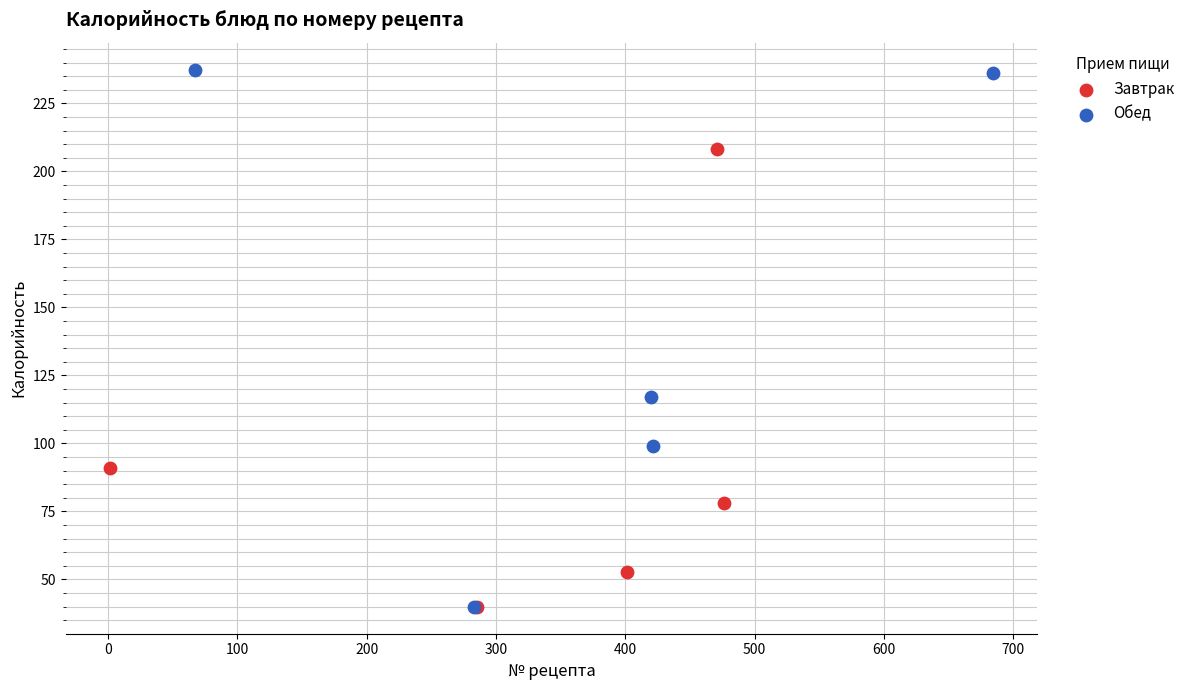

What are all the series names shown in the legend?

Завтрак, Обед